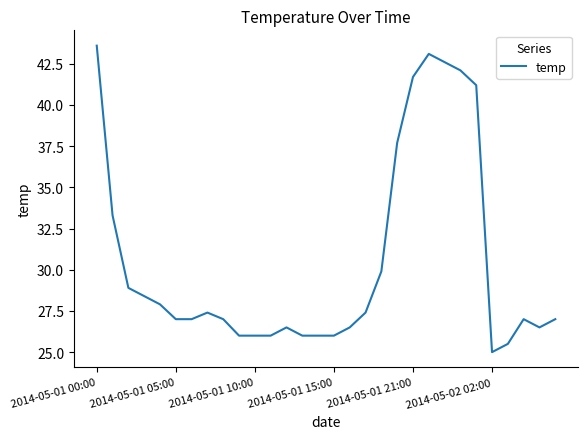

What is the average value?

30.5